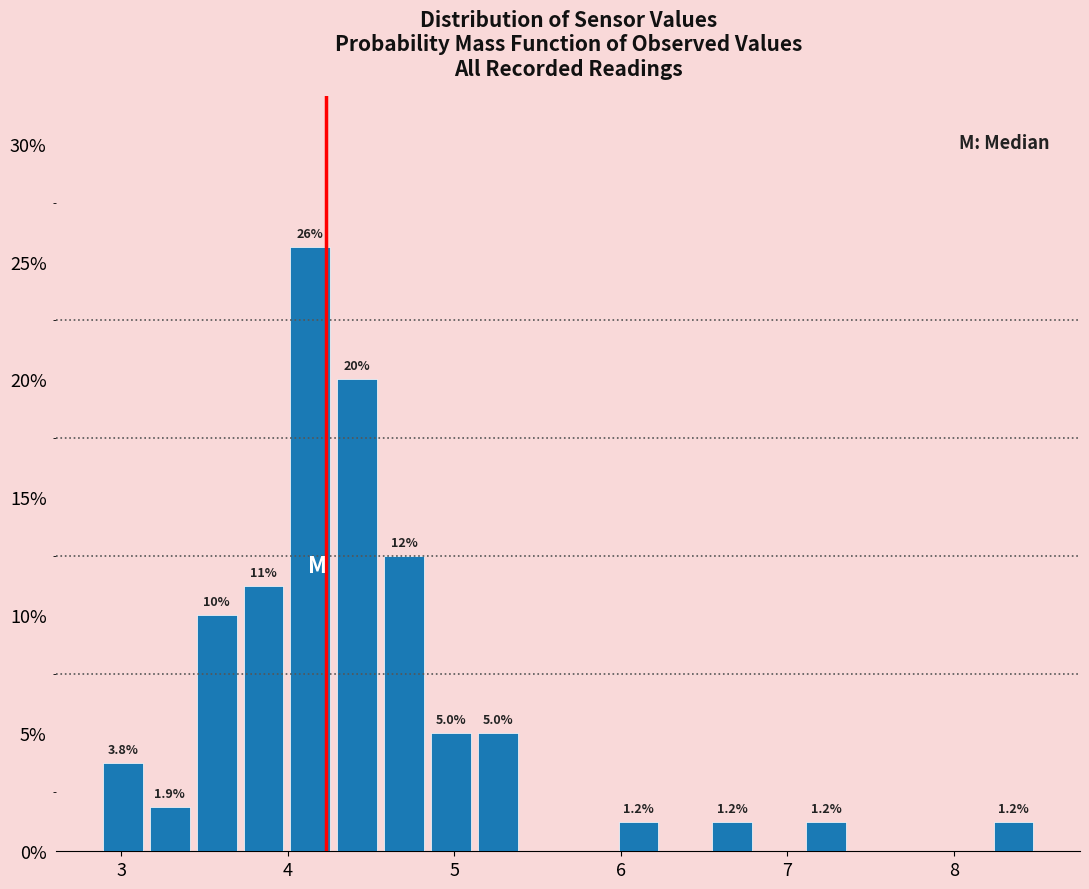

Around what value on the x-axis is the tallest bar? Give the approximate position of its centre, as read against the axis.

4.1